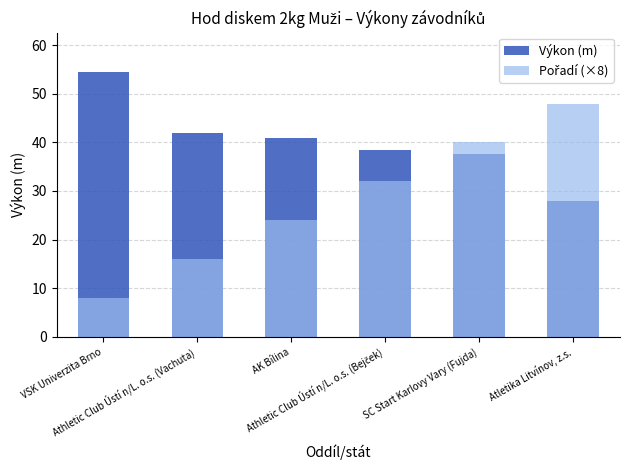

At which category is the sum across all series the highest?

SC Start Karlovy Vary (Fujda)